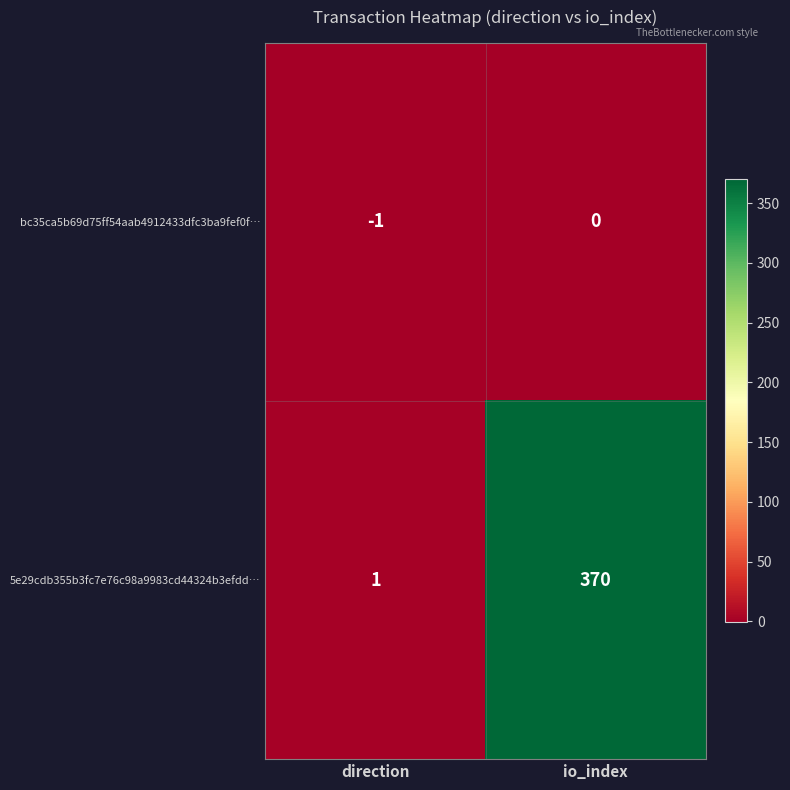

What is the greatest value displayed?

370